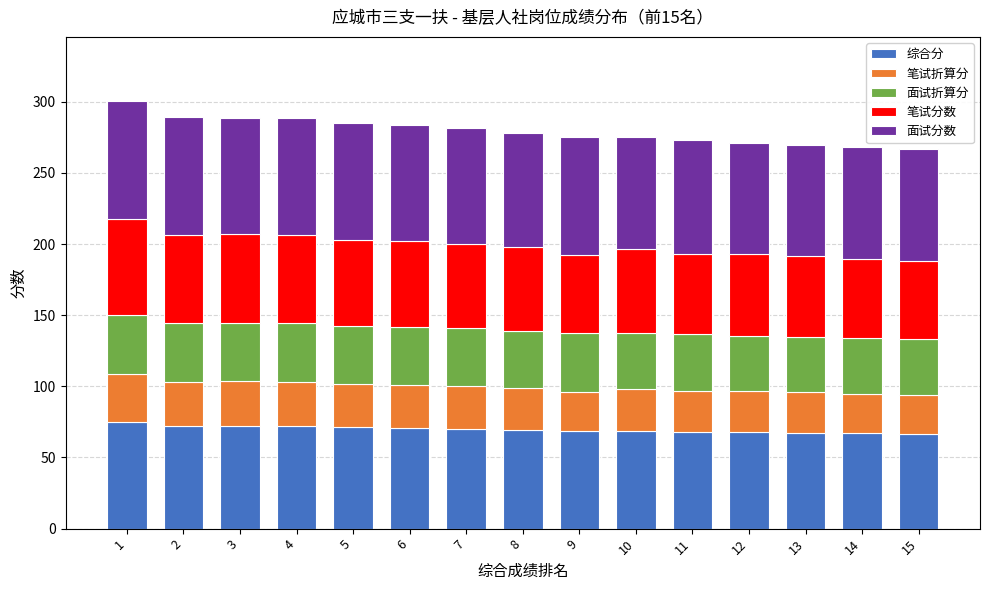

What is the maximum value for 综合分?

75.1